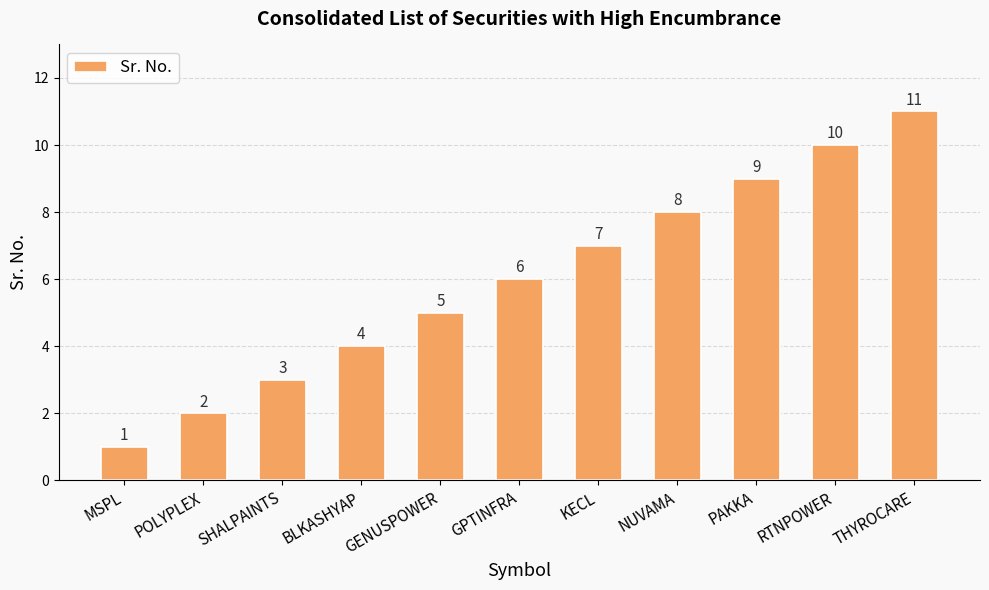

Which label corresponds to the largest value in the chart?

THYROCARE